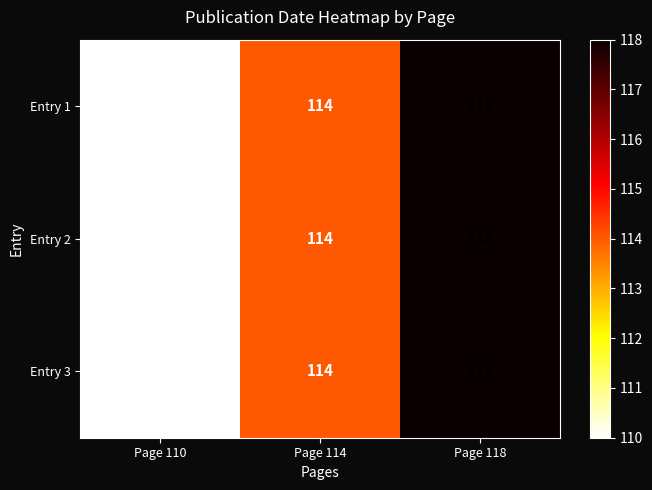

What is the total value across all series at Page 114?

342